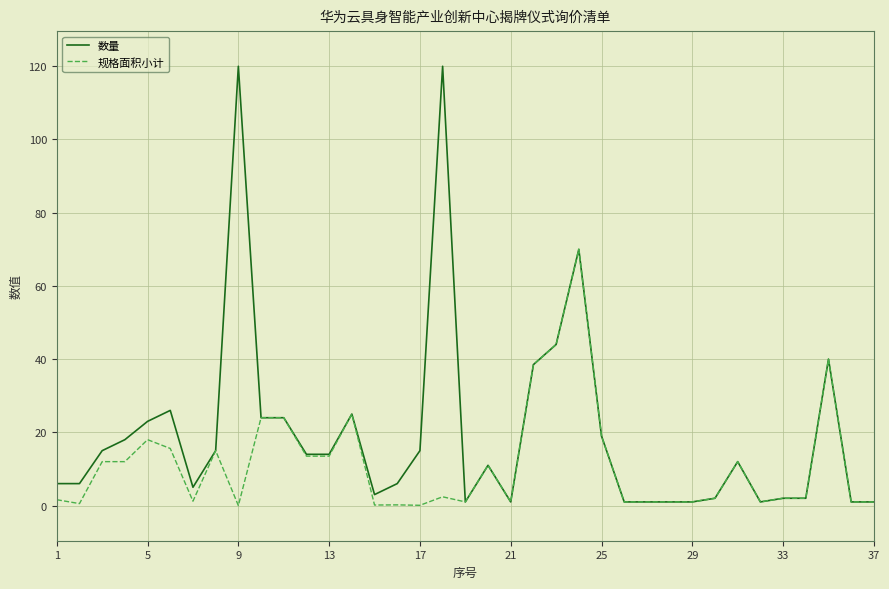

Rank the series by their maximum value, from lowest to highest.

规格面积小计, 数量